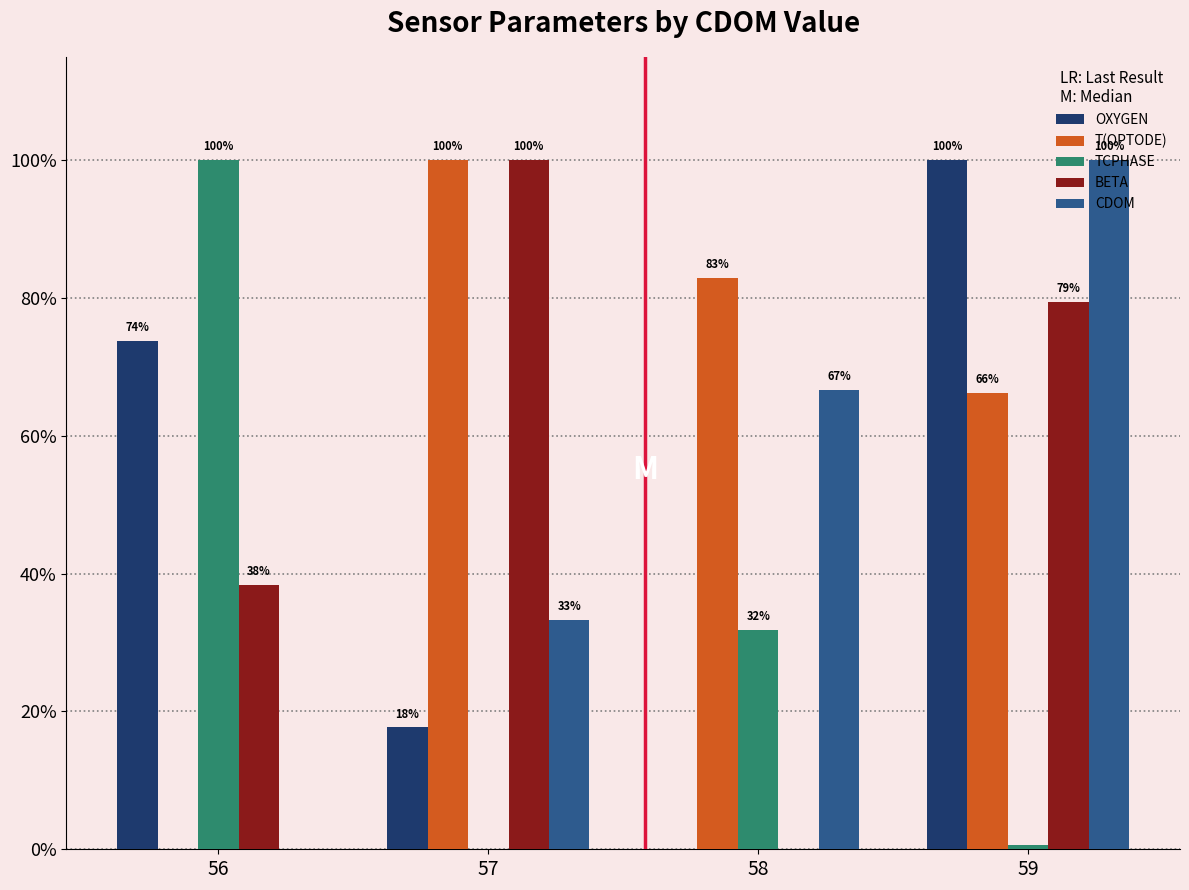

What is the sum of all CDOM values?

200.0